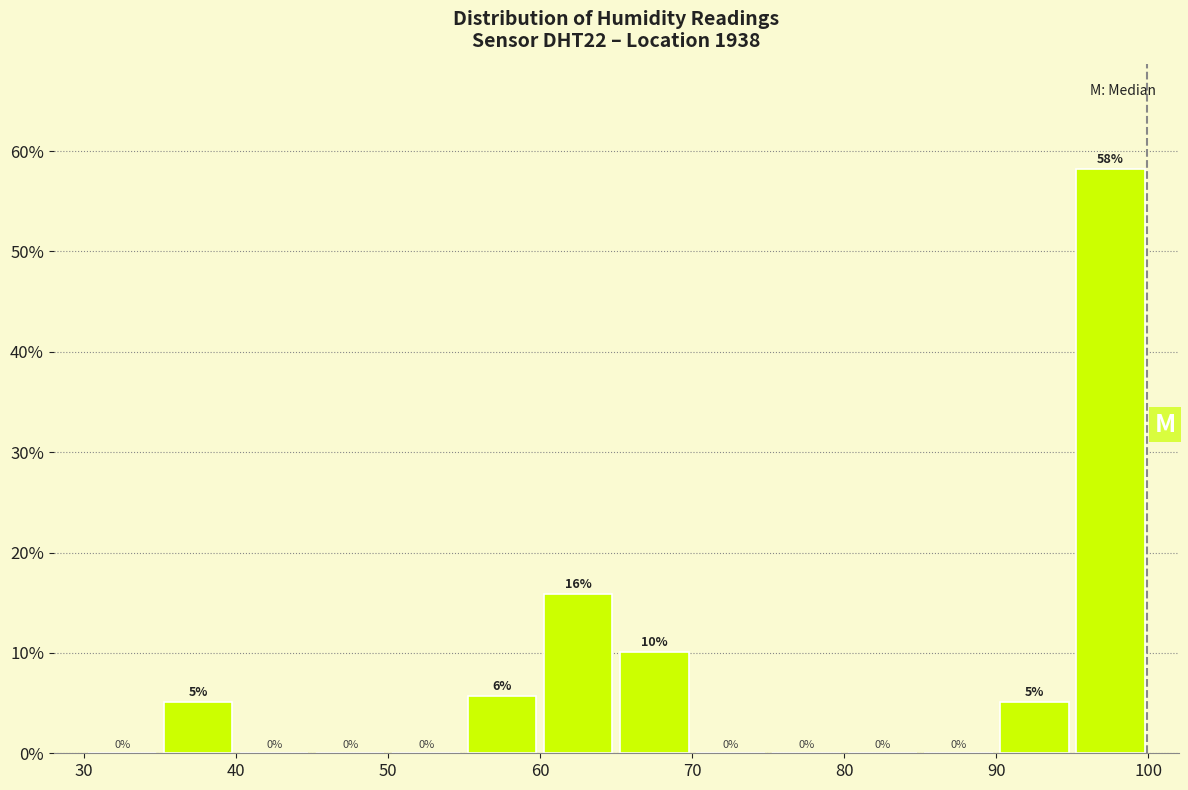

Over which range of the x-axis is the bar tallest?

95 to 100